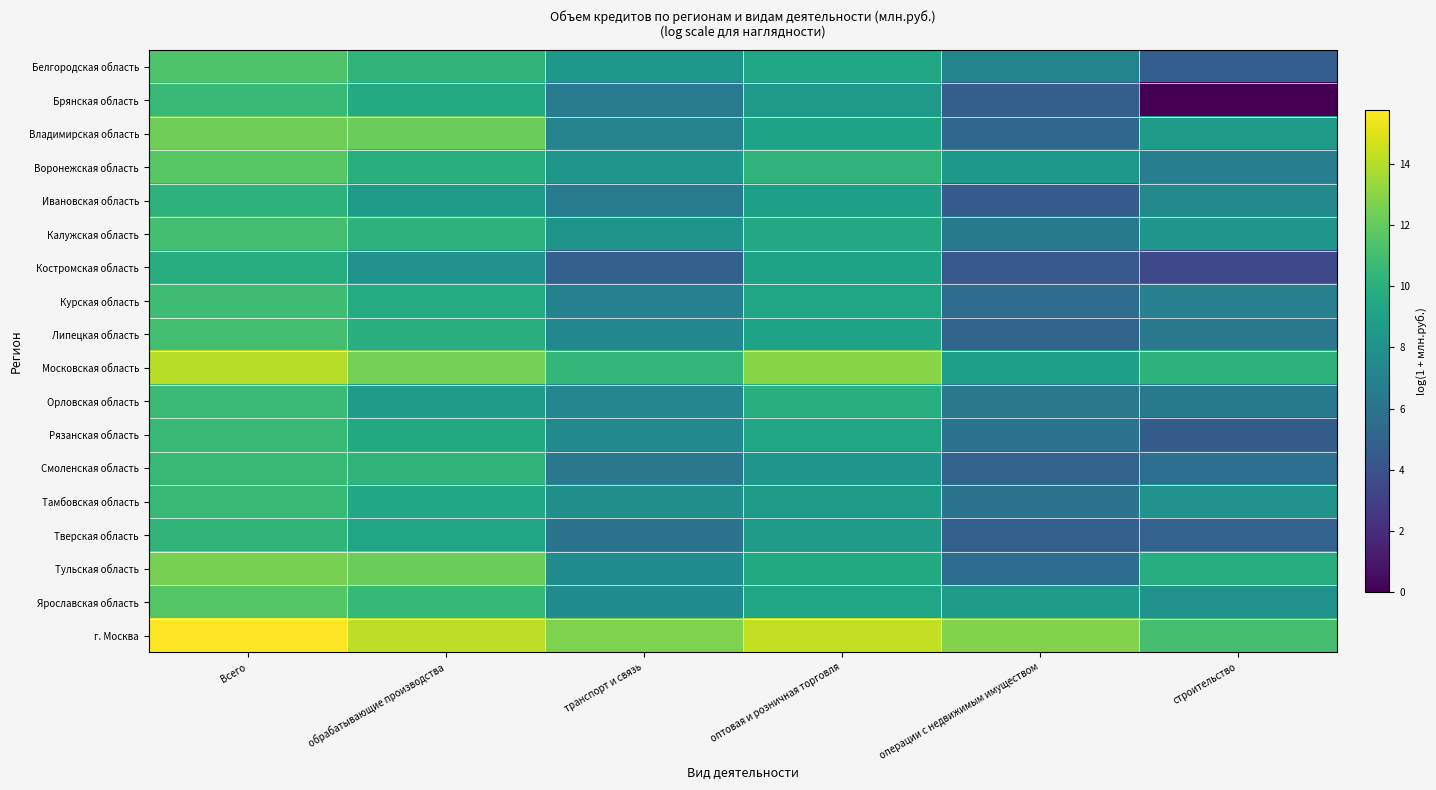

Which category has the lowest value across all series?

строительство